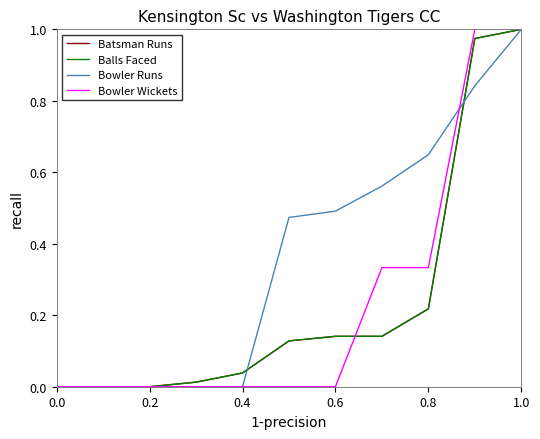

Reading left to right, what are all the values shown in this chart?

Batsman Runs: 0.0	0.0	0.0	0.0	0.0	0.1	0.1	0.1	0.2	1.0	1.0
Balls Faced: 0.0	0.0	0.0	0.0	0.0	0.1	0.1	0.1	0.2	1.0	1.0
Bowler Runs: 0.0	0.0	0.0	0.0	0.0	0.5	0.5	0.6	0.6	0.8	1.0
Bowler Wickets: 0.0	0.0	0.0	0.0	0.0	0.0	0.0	0.3	0.3	1.0	1.0